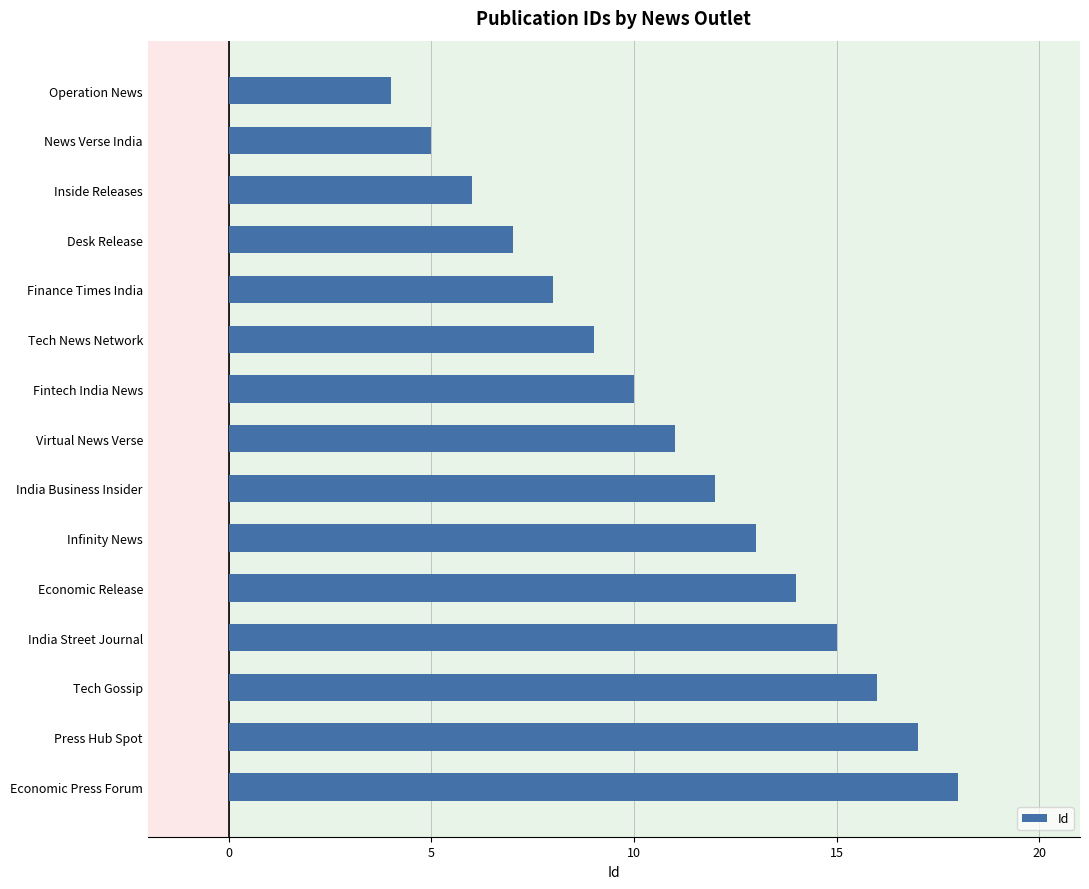

Rank the categories by value from lowest to highest.

Operation News, News Verse India, Inside Releases, Desk Release, Finance Times India, Tech News Network, Fintech India News, Virtual News Verse, India Business Insider, Infinity News, Economic Release, India Street Journal, Tech Gossip, Press Hub Spot, Economic Press Forum